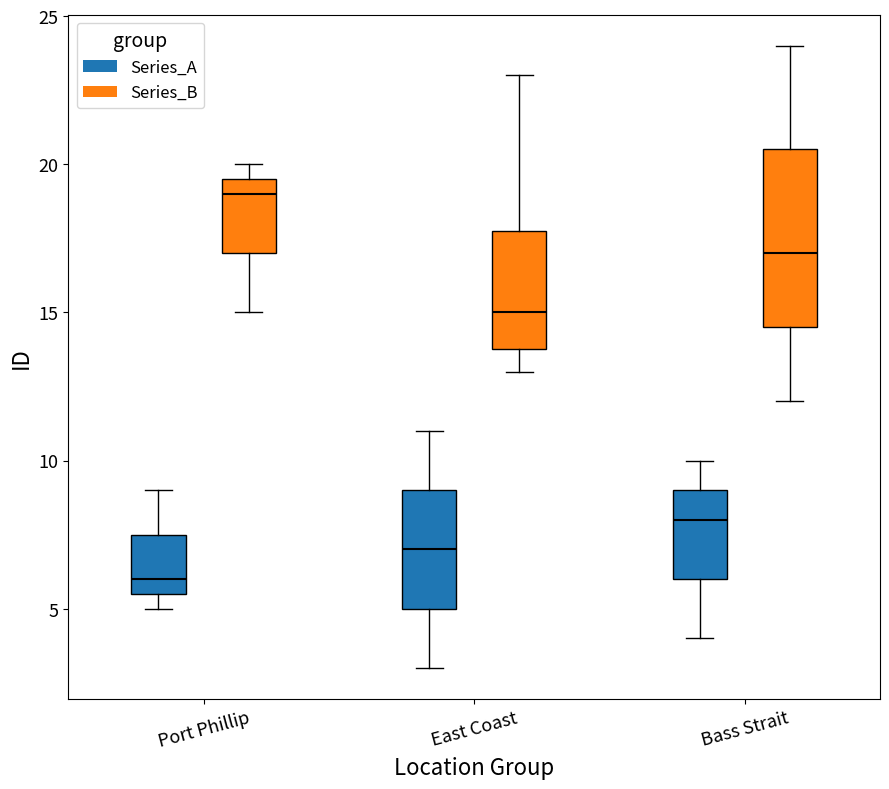

Reading left to right, read every box against the y-axis: the position of its median line, the range the box covers, and the ends of its whiskers. The values are not printed on the chart, so give them approximately, as read against the axis.

Port Phillip (Series_A): median 6.0, box 5.5 to 7.5, whiskers 5.0 to 9.0
Port Phillip (Series_B): median 19.0, box 17.0 to 19.5, whiskers 15.0 to 20.0
East Coast (Series_A): median 7.0, box 5.0 to 9.0, whiskers 3.0 to 11.0
East Coast (Series_B): median 15.0, box 14.0 to 18.0, whiskers 13.0 to 23.0
Bass Strait (Series_A): median 8.0, box 6.0 to 9.0, whiskers 4.0 to 10.0
Bass Strait (Series_B): median 17.0, box 14.5 to 20.5, whiskers 12.0 to 24.0